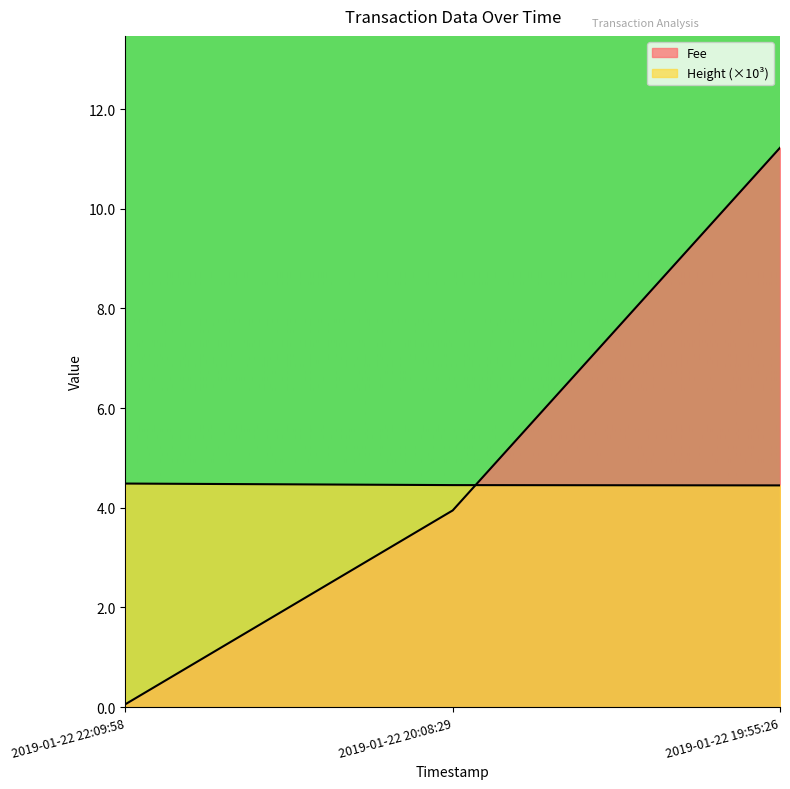

How many lines are shown in the chart?

2